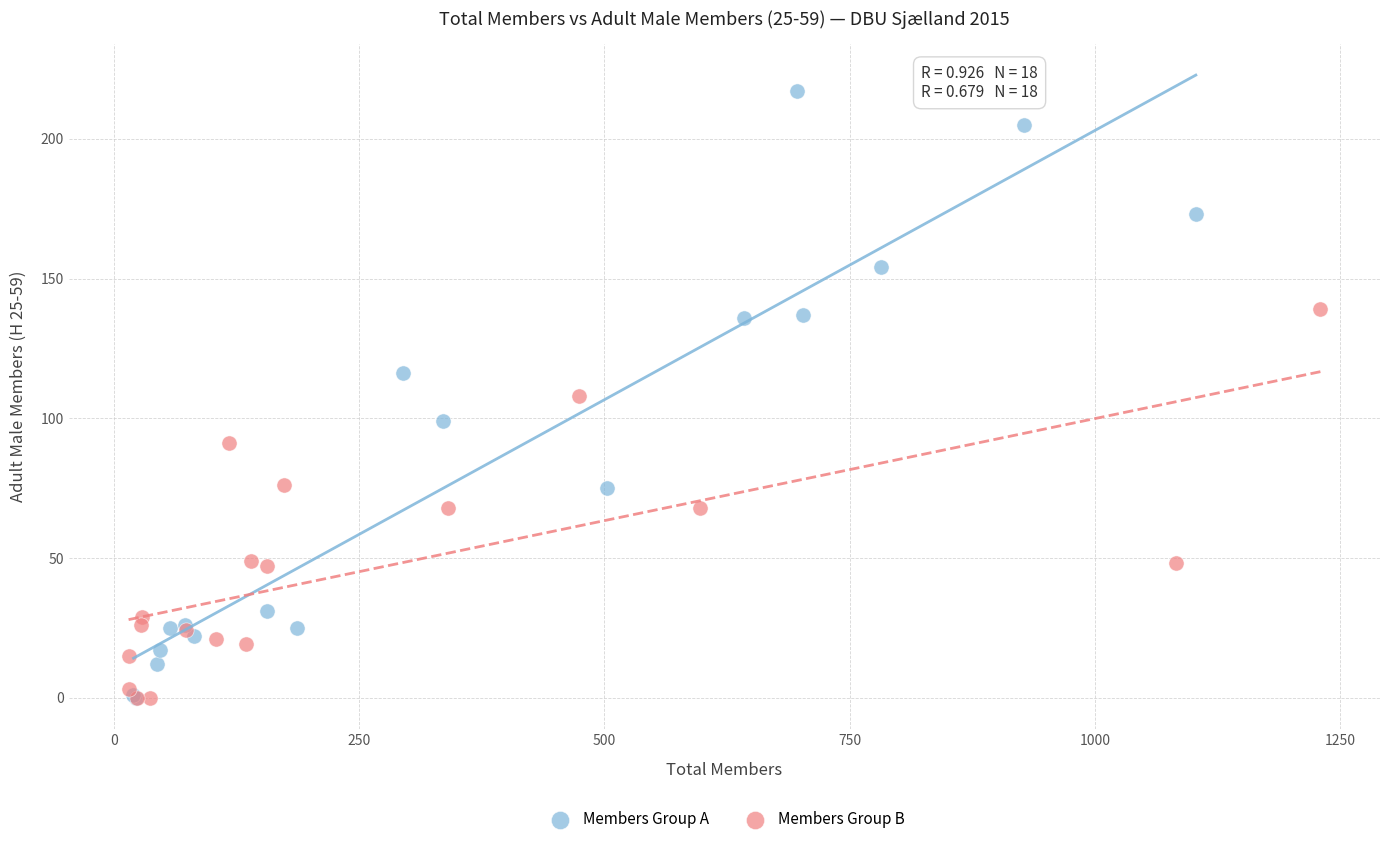

Which series contains the highest Y value?

Members Group A